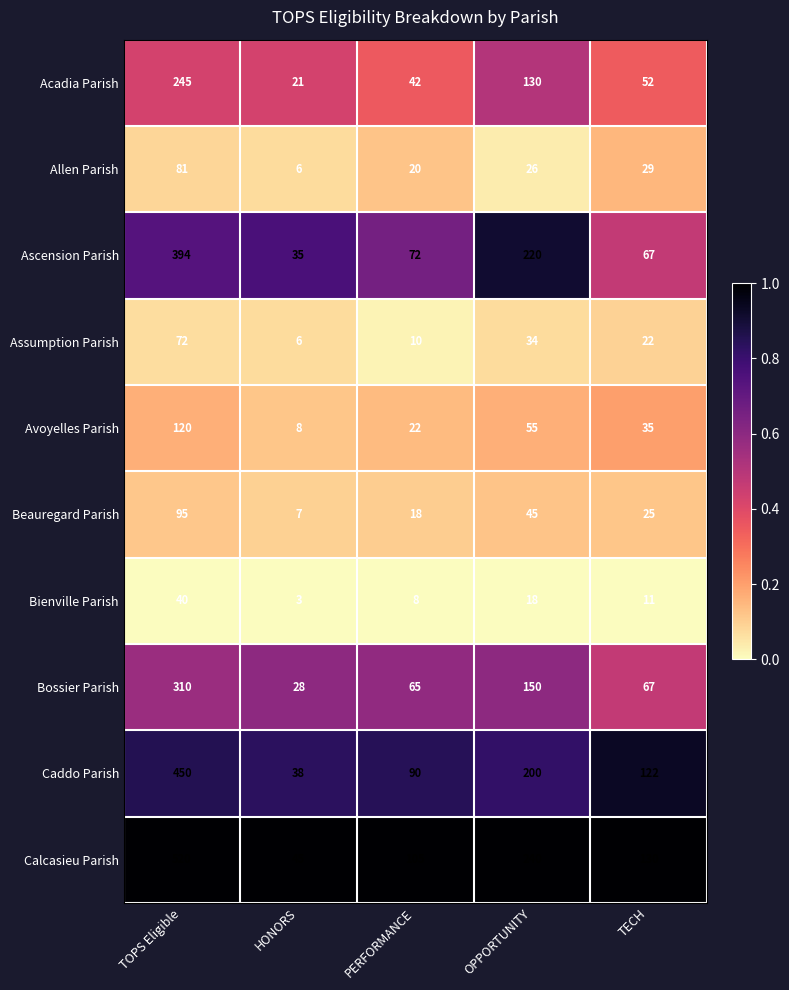

List the labels in order of Ascension Parish value, largest first.

TOPS Eligible, OPPORTUNITY, PERFORMANCE, TECH, HONORS